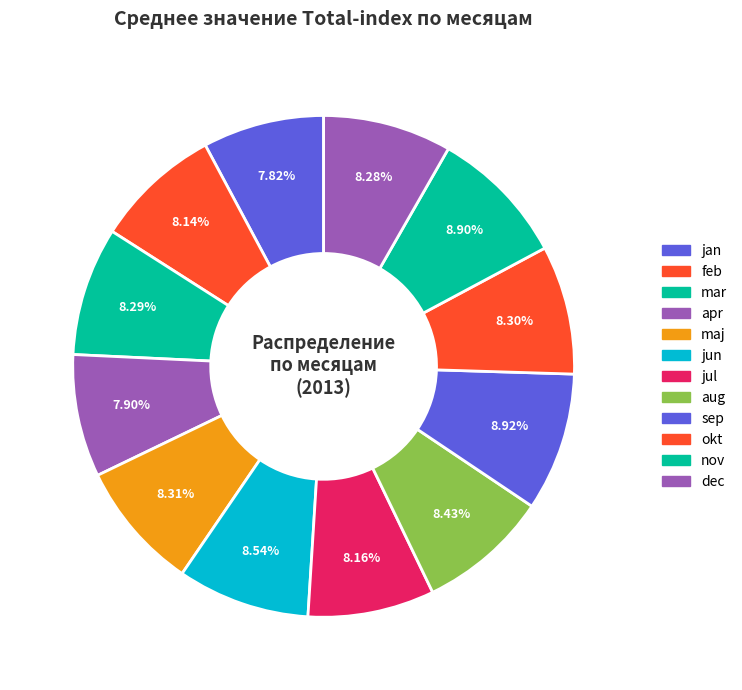

Is it true that mar is 20% of the pie?

False